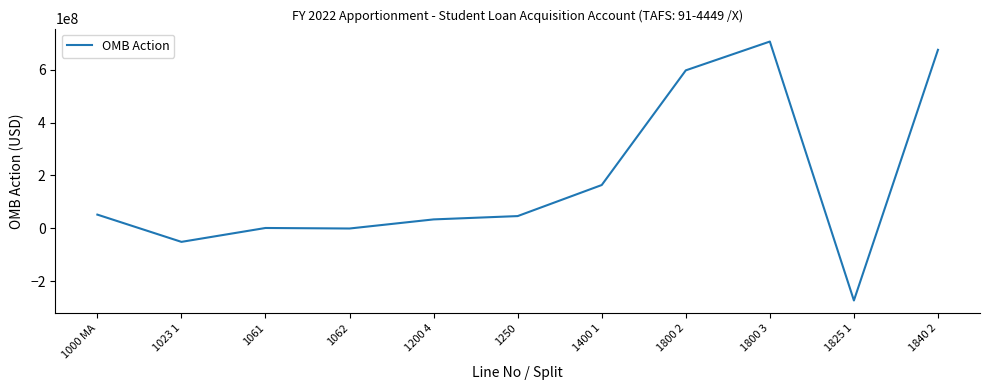

Which has a higher value, 1200 4 or 1825 1?

1200 4